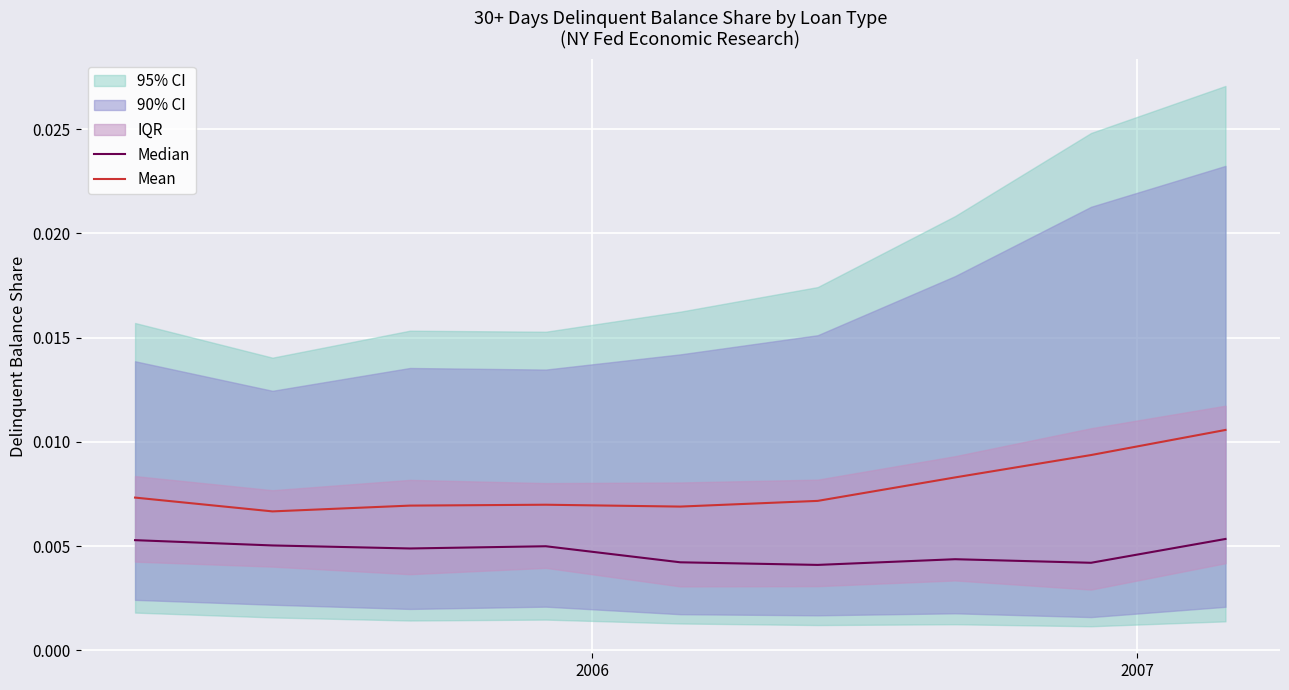

At which label is Mean closest to 0?

2006